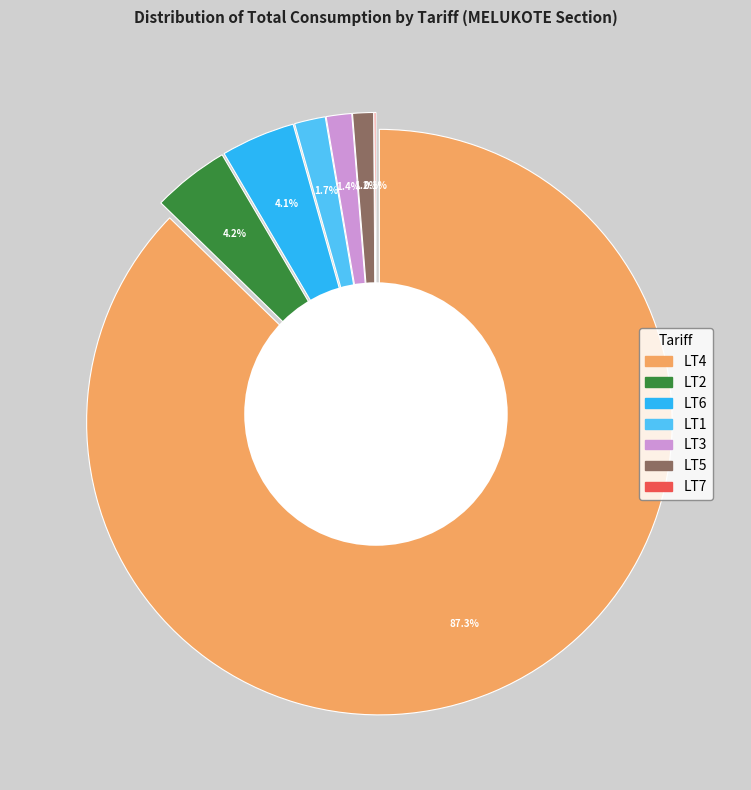

What percentage is the LT3 slice, to the nearest percent?

1%